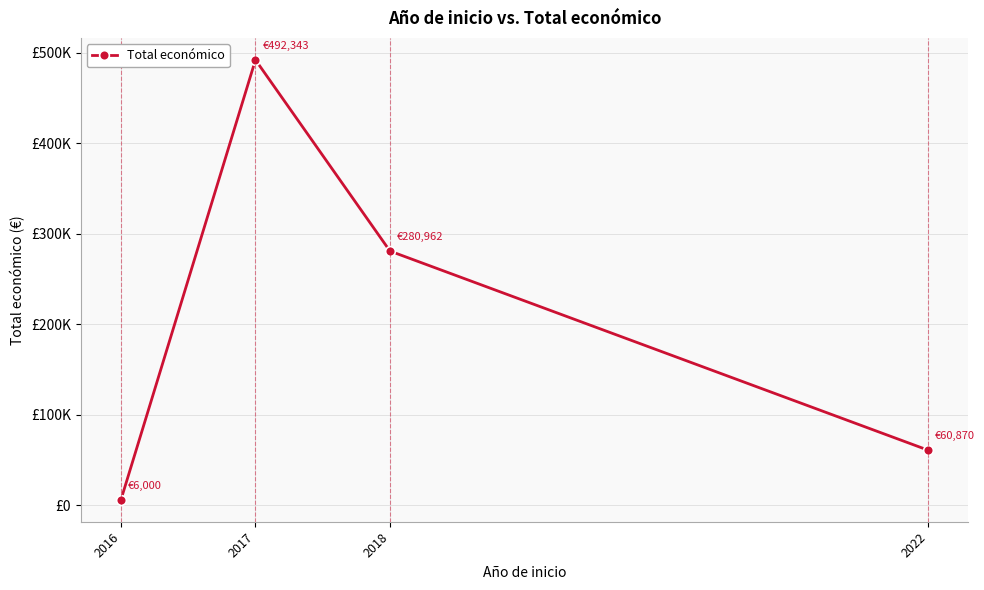

Is this an area chart (filled region under the line)?

No